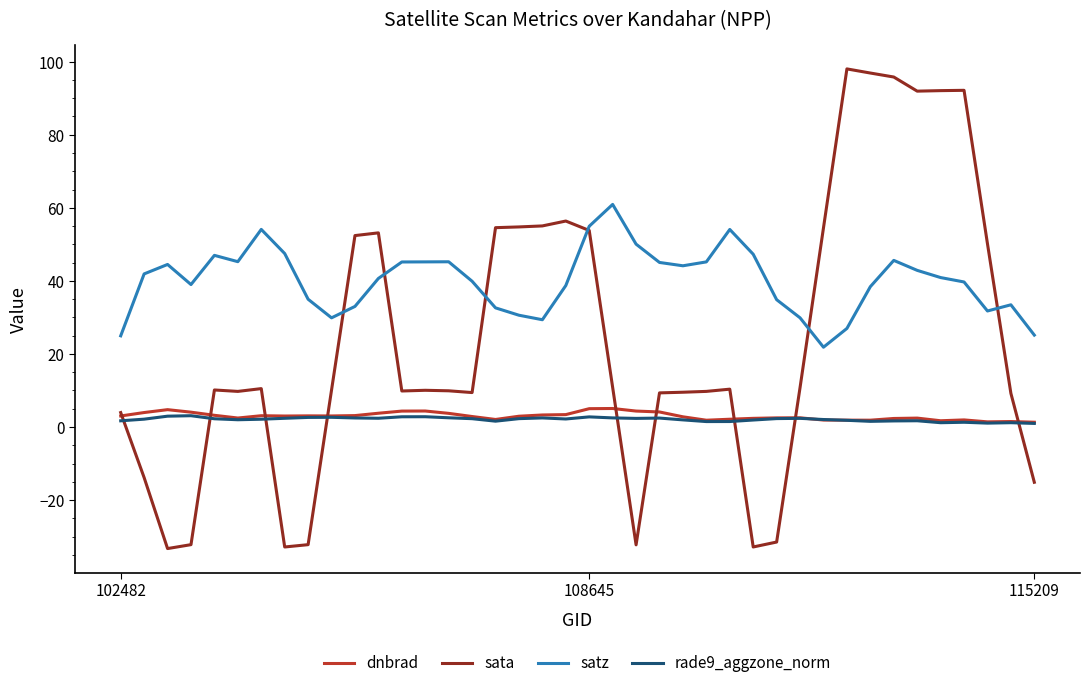

After their last crossing, which series has the higher values: rade9_aggzone_norm or sata?

rade9_aggzone_norm